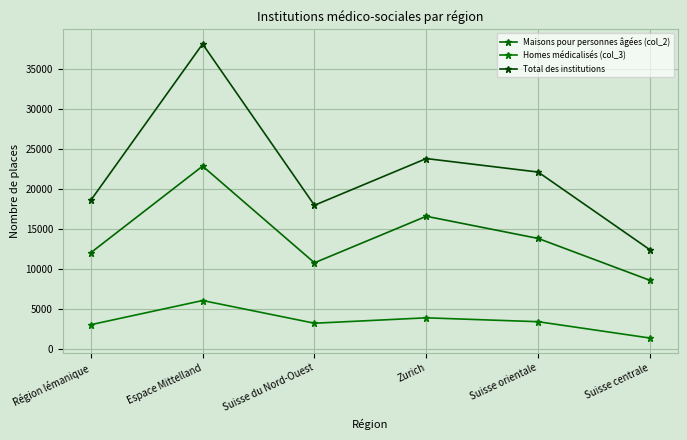

How many data points in Homes médicalisés (col_3) are less than 3436?

3